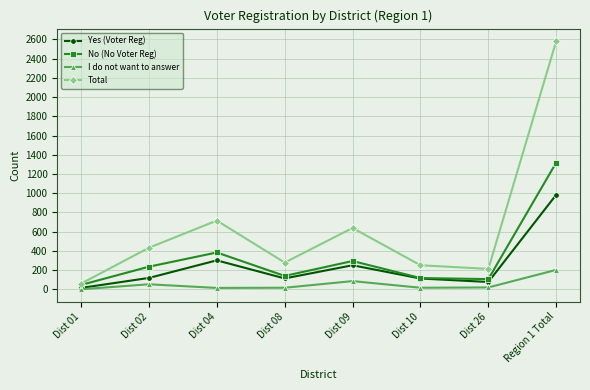

Is the value of No (No Voter Reg) at Dist 01 greater than the value of I do not want to answer at Dist 26?

Yes